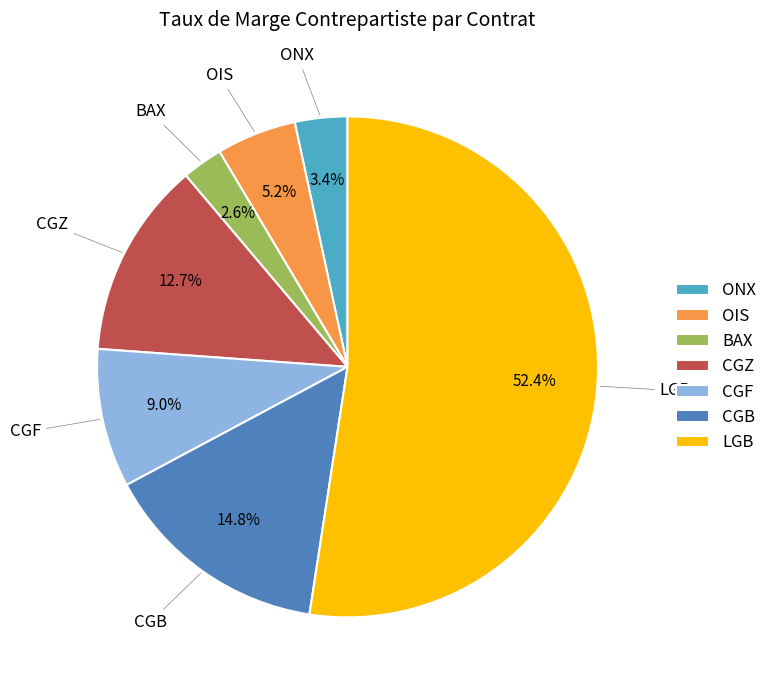

Which has a higher value, CGZ or CGB?

CGB